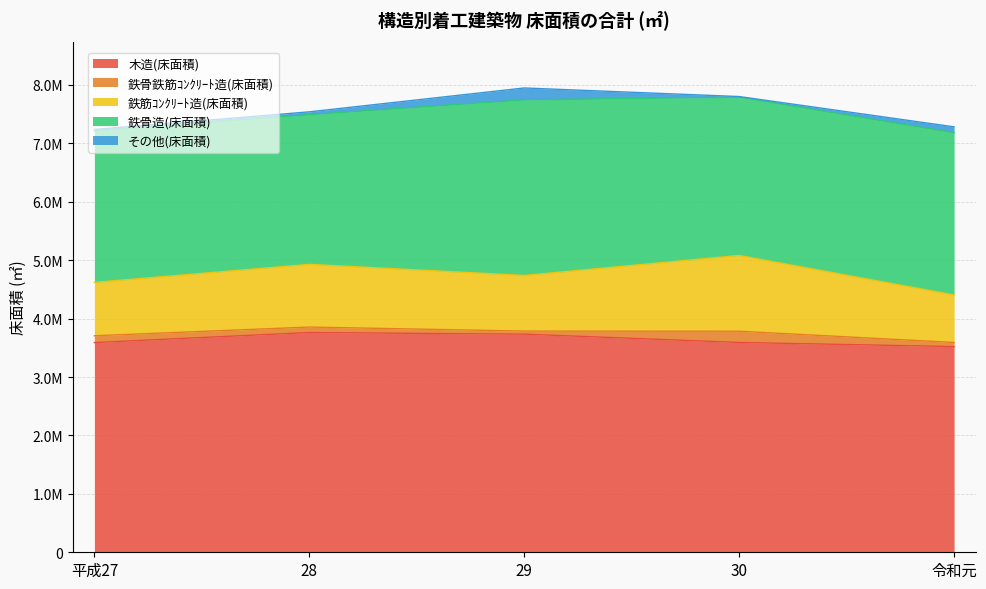

True or false: 鉄筋ｺﾝｸﾘｰﾄ造(床面積) has a value of 1073150 at 28.

True